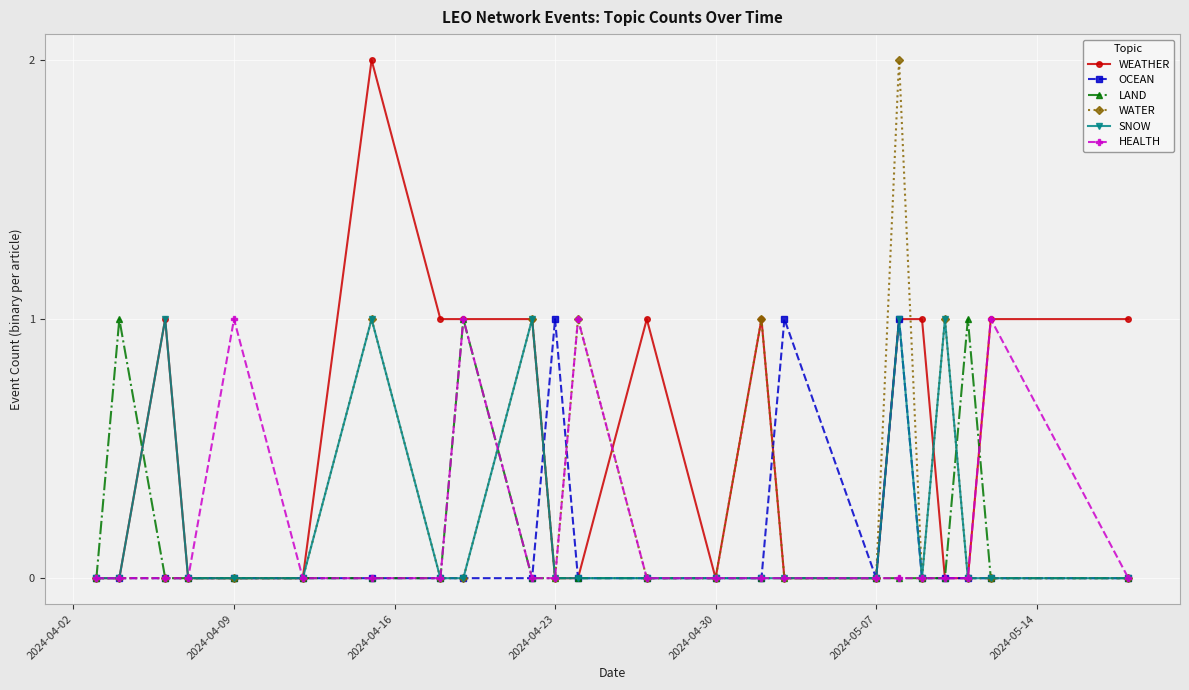

How many OCEAN values are between 0 and 1?

23